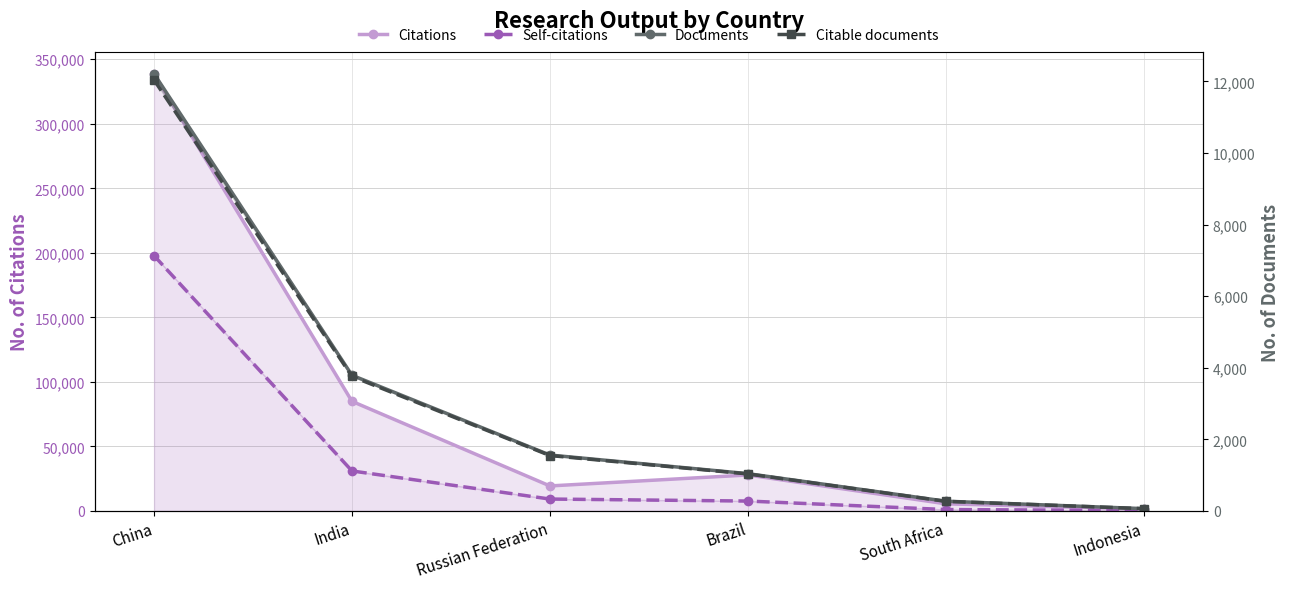

At how many categories does at least one series exceed 118819?

1